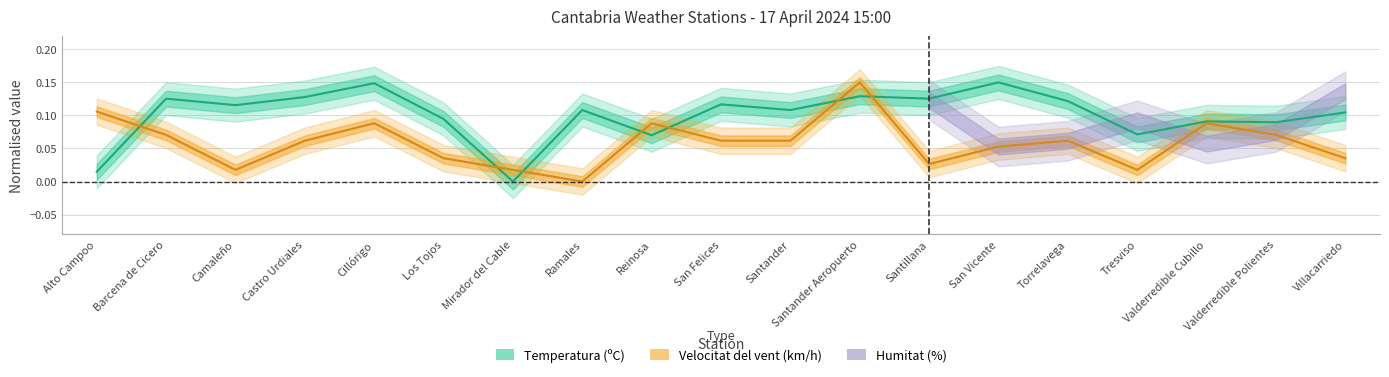

After their last crossing, which series has the higher values: Temperatura (ºC) or Velocitat del vent (km/h)?

Temperatura (ºC)